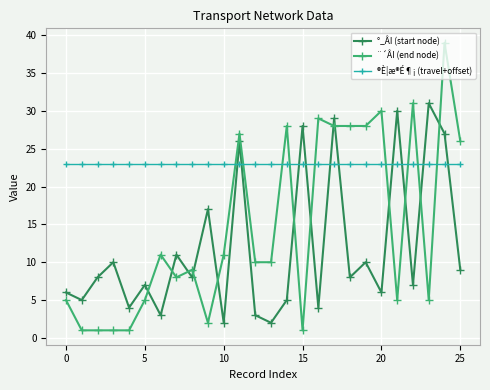

True or false: °_ÂI (start node) and ®È¦æ®É¶¡ (travel+offset) intersect in this chart.

True